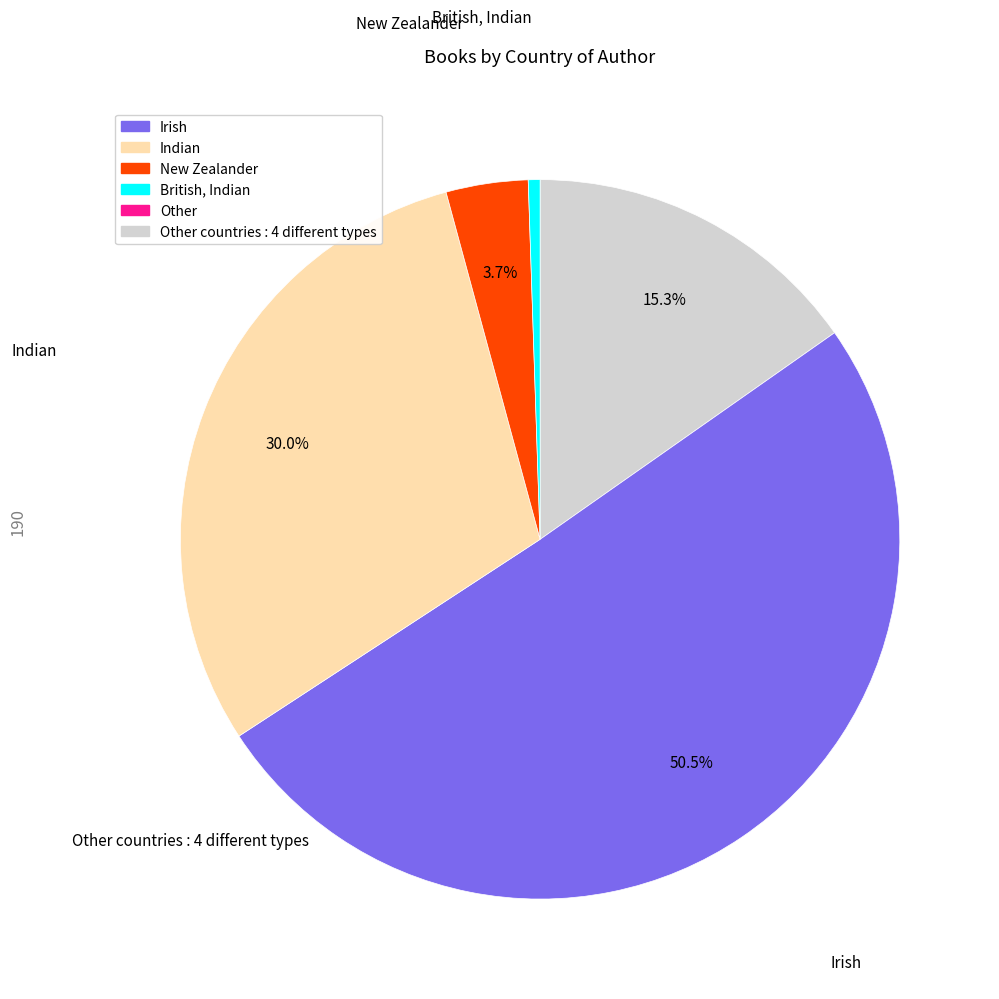

Does any single category account for the majority?

Yes